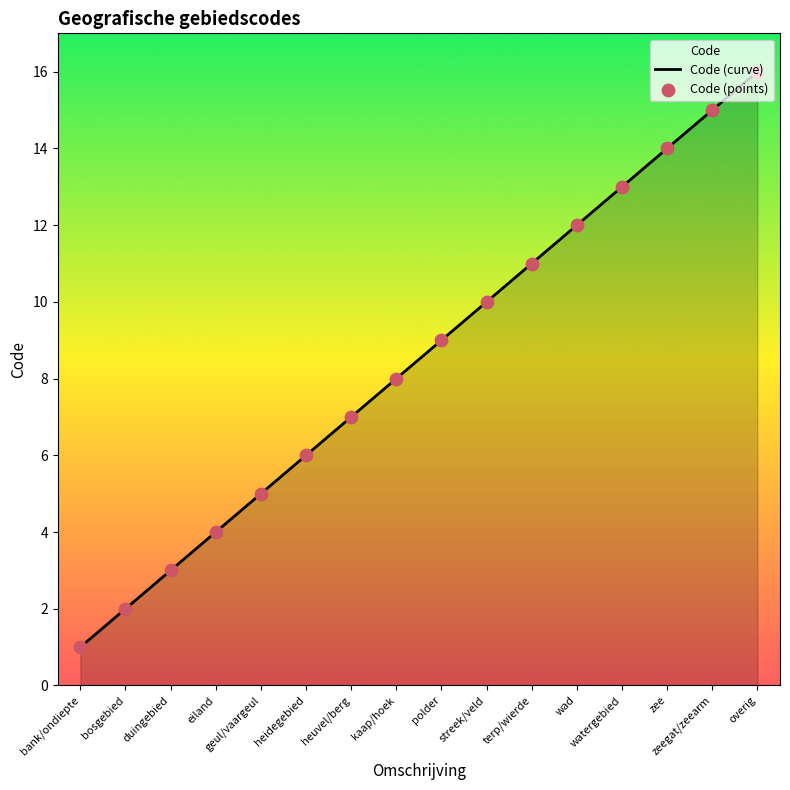

Between eiland and zee, which is larger?

zee